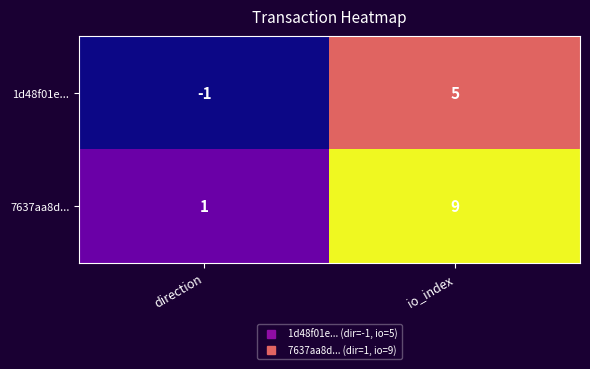

At which label is 7637aa8d... closest to 5?

direction